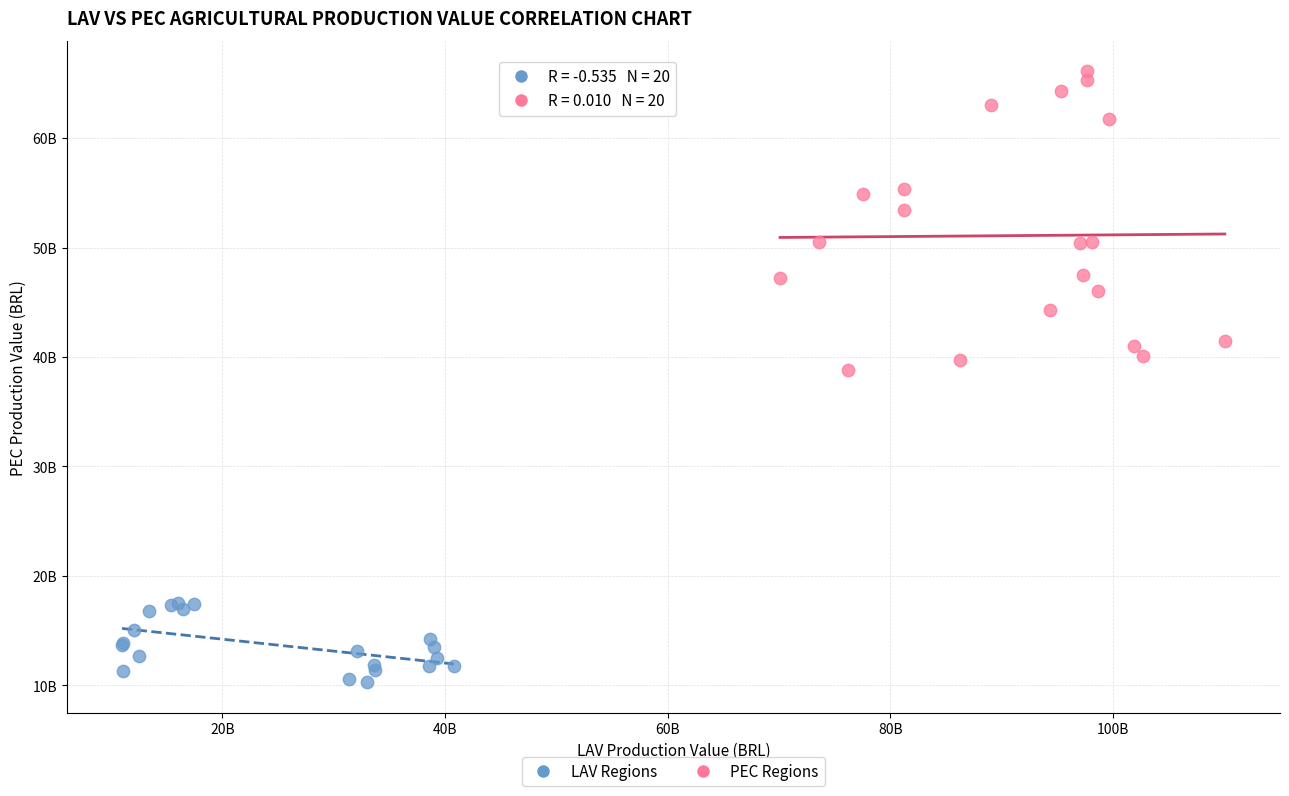

What are all the series names shown in the legend?

LAV Regions, PEC Regions